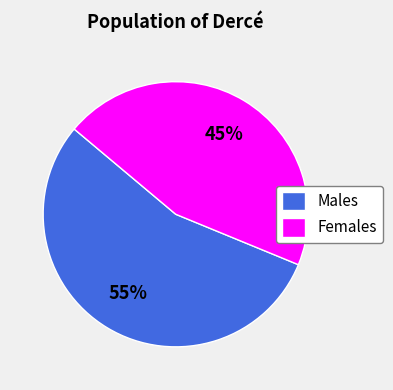

Which category has the biggest portion of the pie?

Males